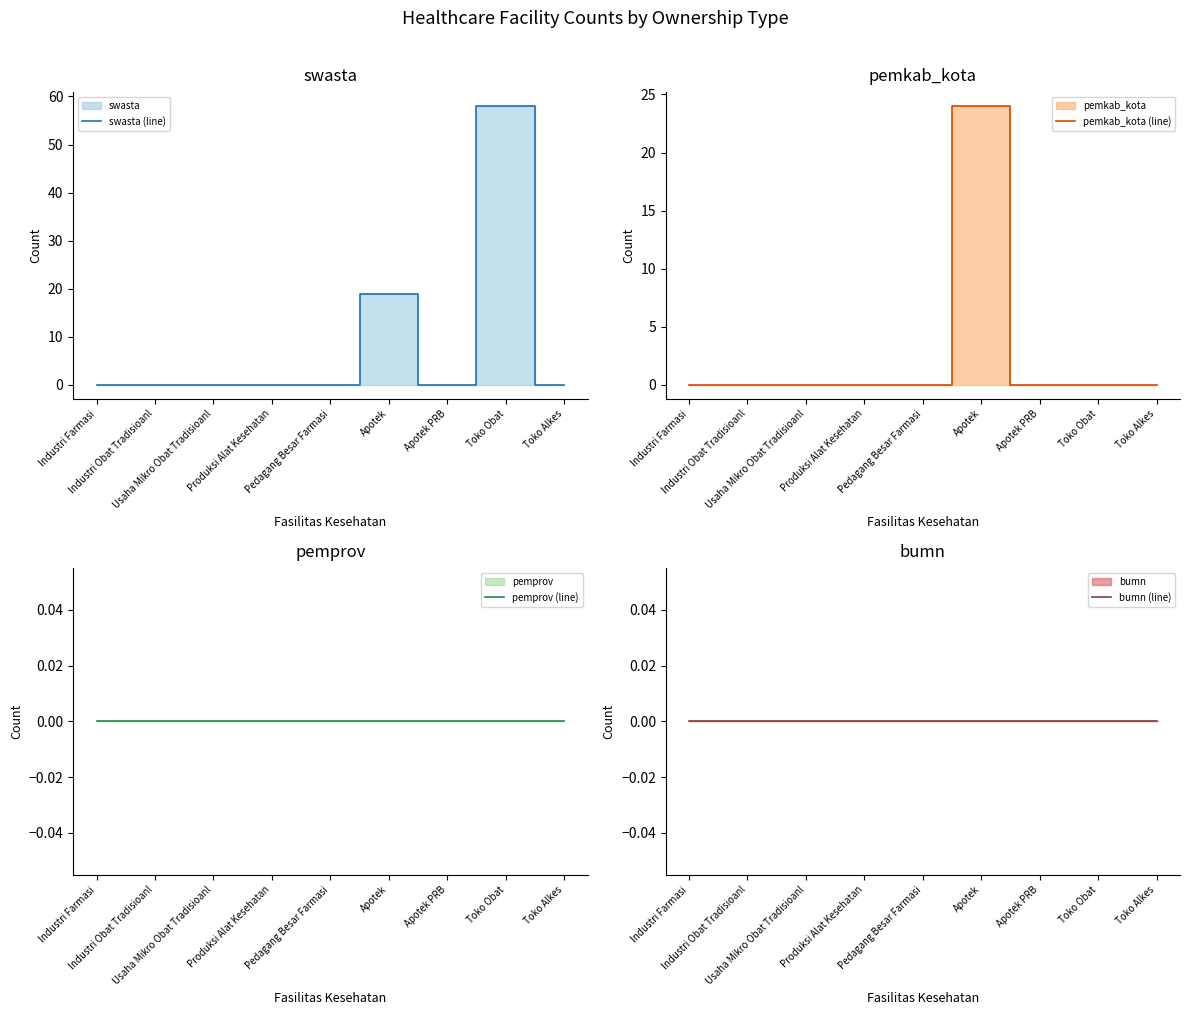

Reading left to right, list all the values displayed in this chart.

swasta (line): Industri Farmasi=0	Industri Obat Tradisioanl=0	Usaha Mikro Obat Tradisioanl=0	Produksi Alat Kesehatan=0	Pedagang Besar Farmasi=0	Apotek=19	Apotek PRB=0	Toko Obat=58	Toko Alkes=0
pemkab_kota (line): Industri Farmasi=0	Industri Obat Tradisioanl=0	Usaha Mikro Obat Tradisioanl=0	Produksi Alat Kesehatan=0	Pedagang Besar Farmasi=0	Apotek=24	Apotek PRB=0	Toko Obat=0	Toko Alkes=0
pemprov (line): Industri Farmasi=0	Industri Obat Tradisioanl=0	Usaha Mikro Obat Tradisioanl=0	Produksi Alat Kesehatan=0	Pedagang Besar Farmasi=0	Apotek=0	Apotek PRB=0	Toko Obat=0	Toko Alkes=0
bumn (line): Industri Farmasi=0	Industri Obat Tradisioanl=0	Usaha Mikro Obat Tradisioanl=0	Produksi Alat Kesehatan=0	Pedagang Besar Farmasi=0	Apotek=0	Apotek PRB=0	Toko Obat=0	Toko Alkes=0